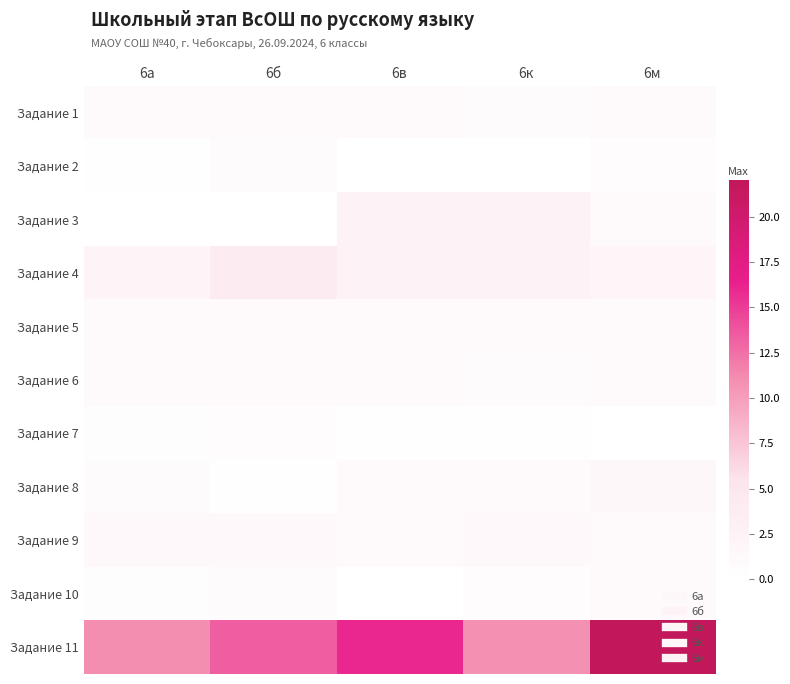

At 6к, list the series in order from largest to smallest.

Задание 11, Задание 4, Задание 3, Задание 9, Задание 5, Задание 8, Задание 1, Задание 6, Задание 10, Задание 7, Задание 2